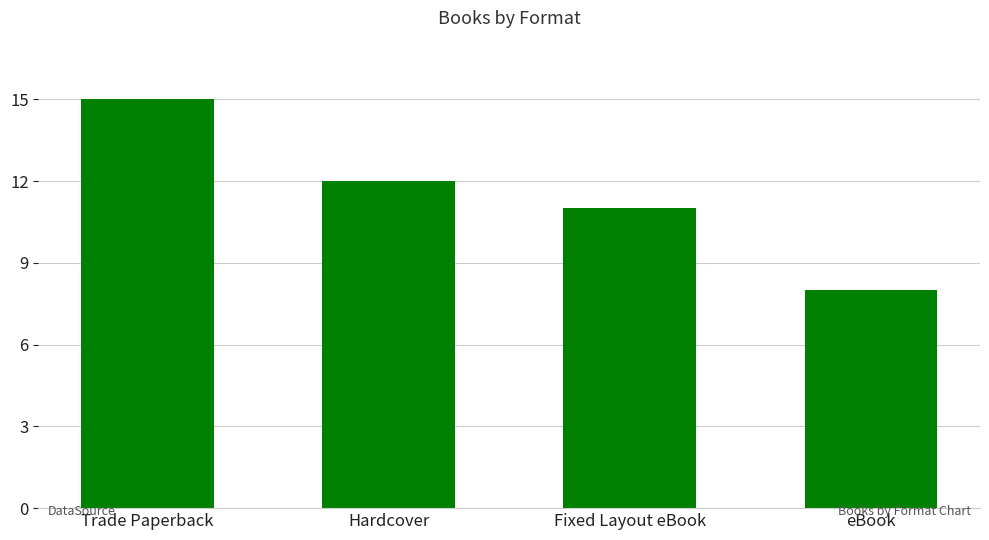

What is the average value?

12